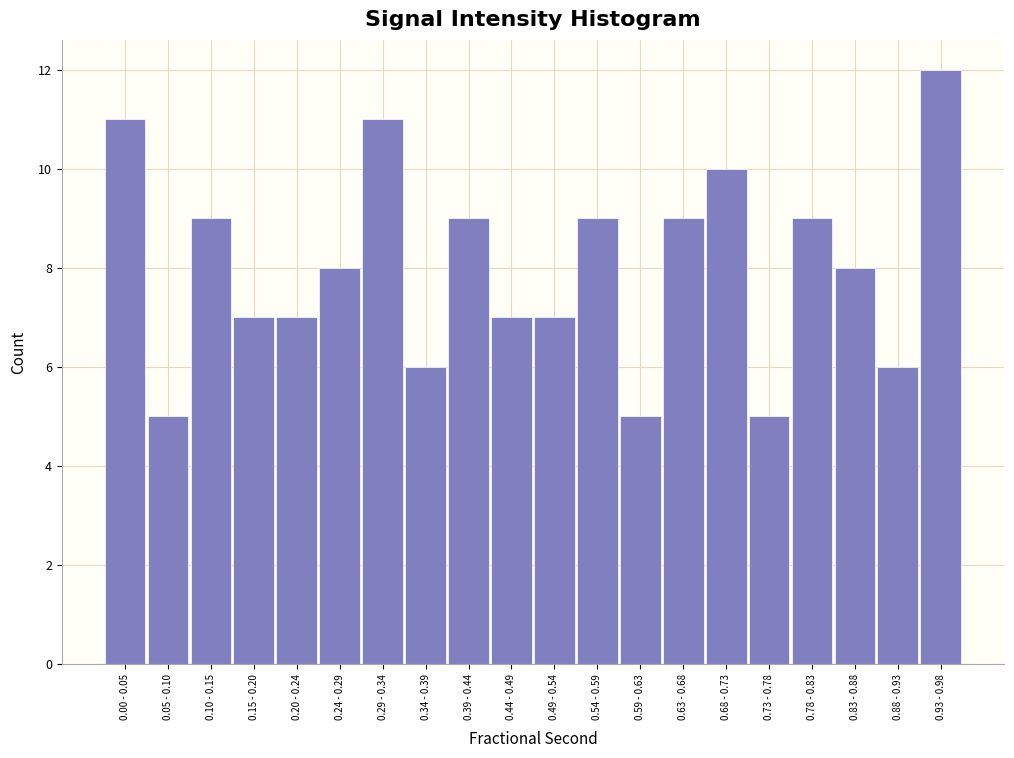

Reading left to right, transcribe all the data shown in this chart.

11	5	9	7	7	8	11	6	9	7	7	9	5	9	10	5	9	8	6	12